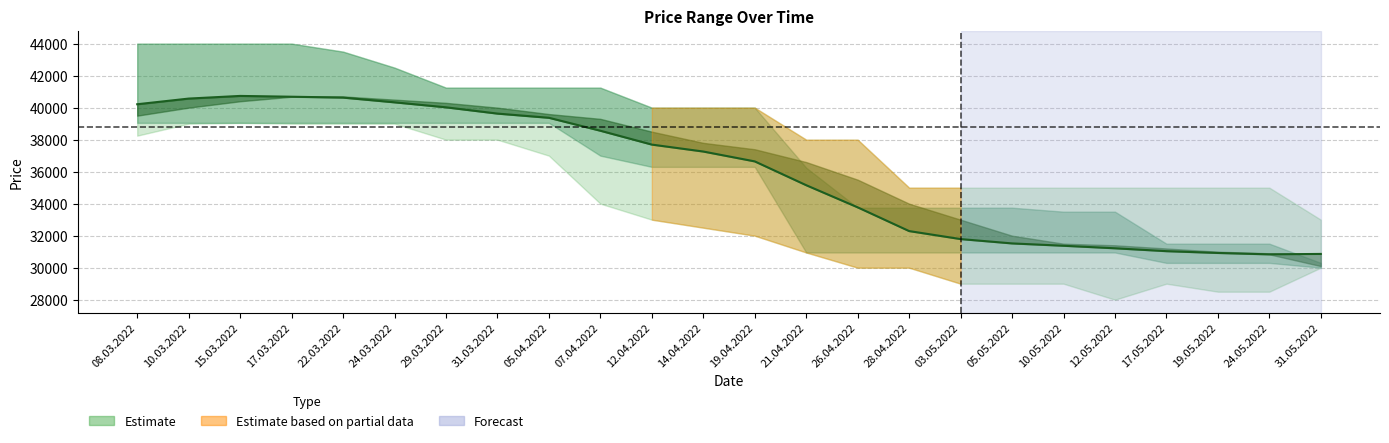

Approximately how many times larger is the value at 31.05.2022 compared to 26.04.2022?

0.9